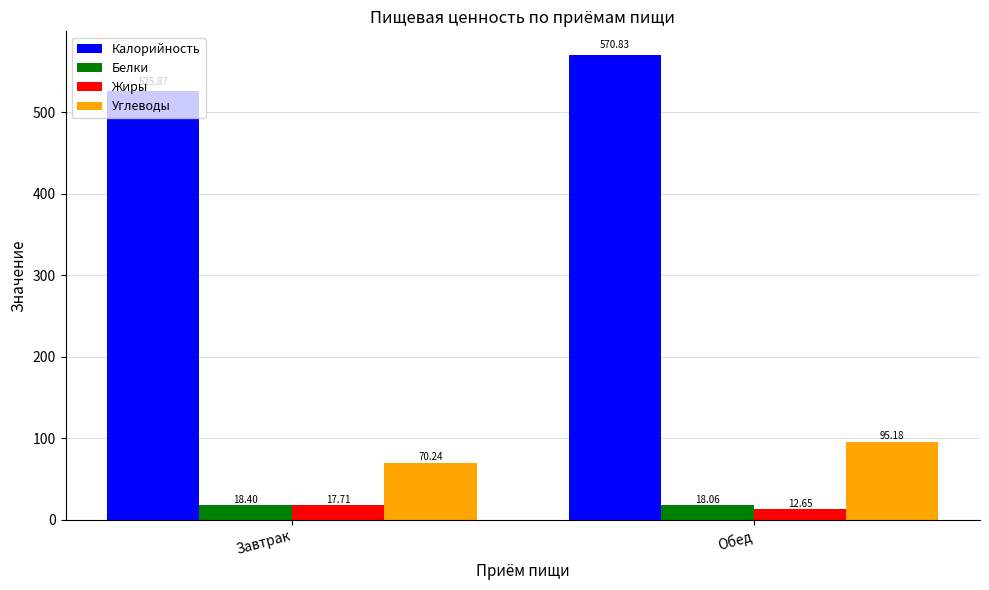

Which series changed the most between Завтрак and Обед?

Калорийность